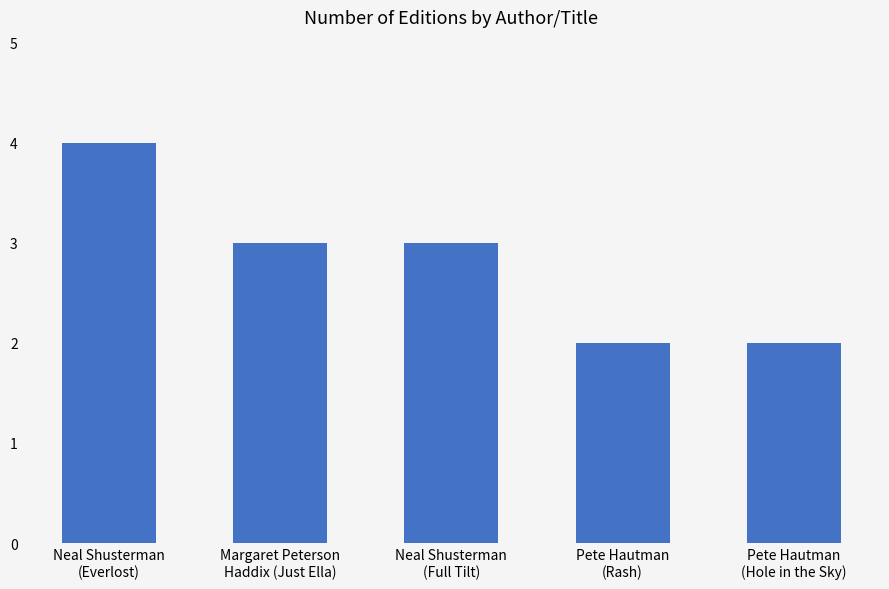

Which has a higher value, Margaret Peterson
Haddix (Just Ella) or Pete Hautman
(Rash)?

Margaret Peterson
Haddix (Just Ella)